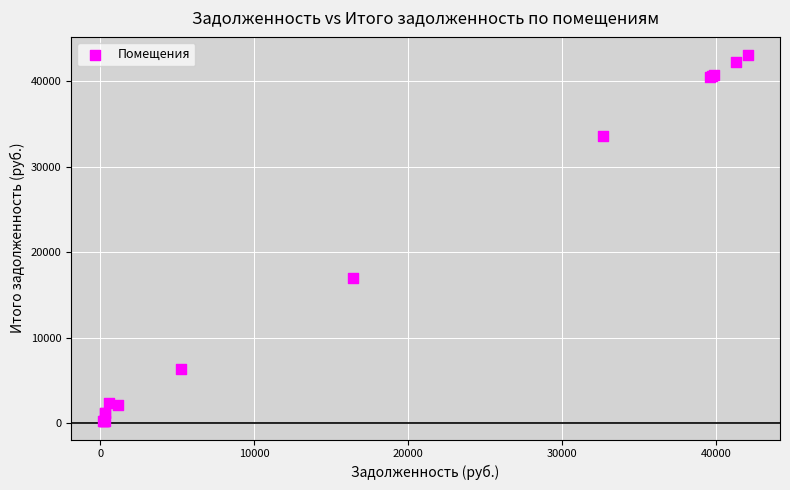

What Y value in the scatter plot is closest to 21637?

17036.7